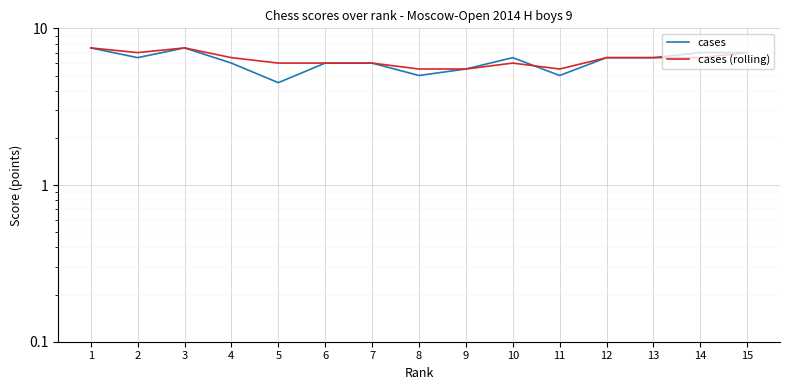

What is the difference between the cases (rolling) values at 15 and 5?

1.0